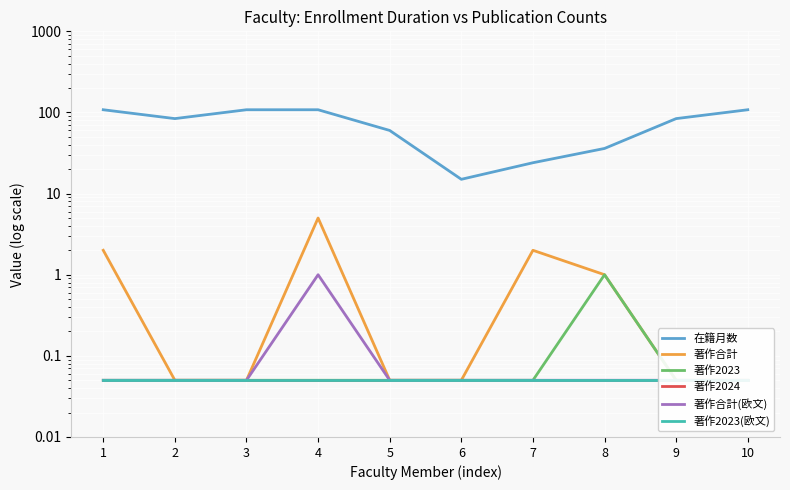

What value does the 著作合計(欧文) series have at 6?

0.1